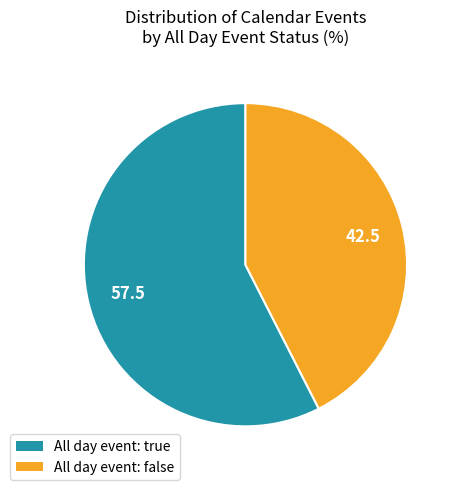

Is it true that All day event: false is 42% of the pie?

True